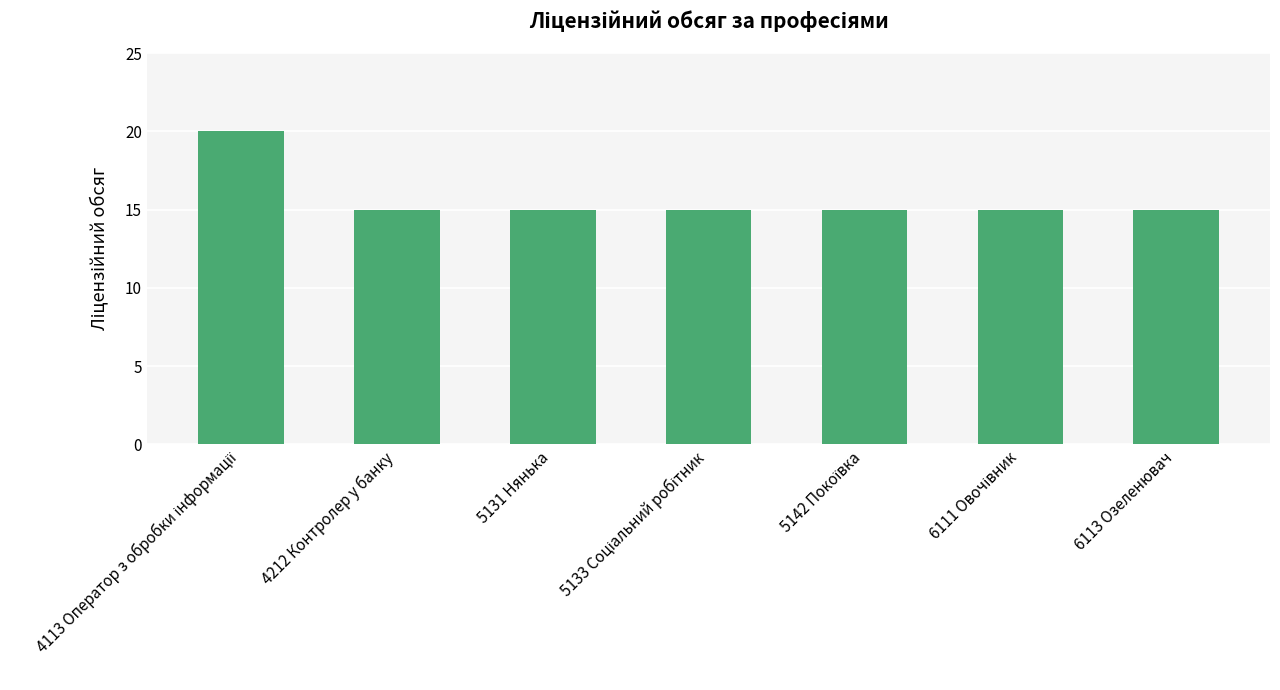

What position from the right is 5131 Нянька?

5